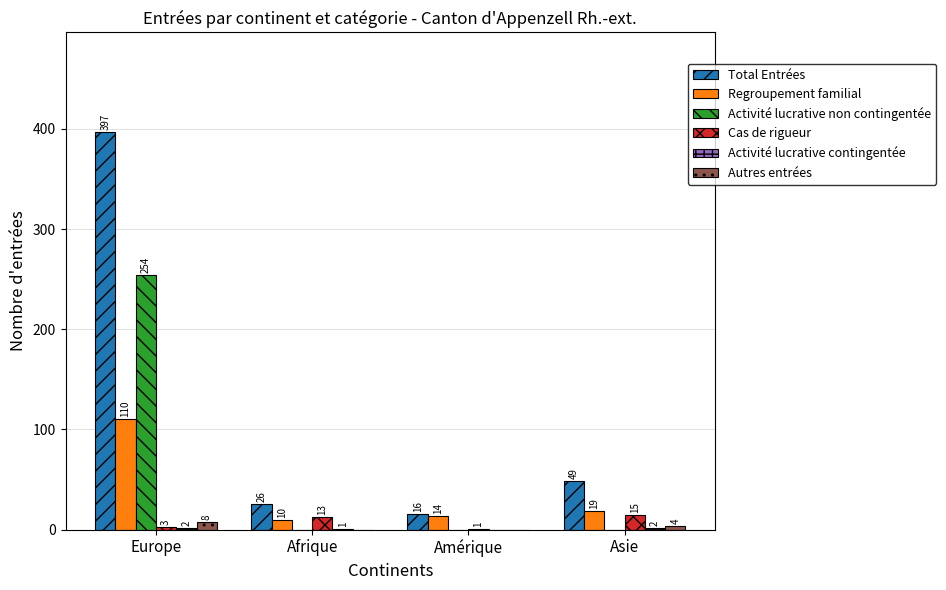

Count the number of categories in the chart.

4